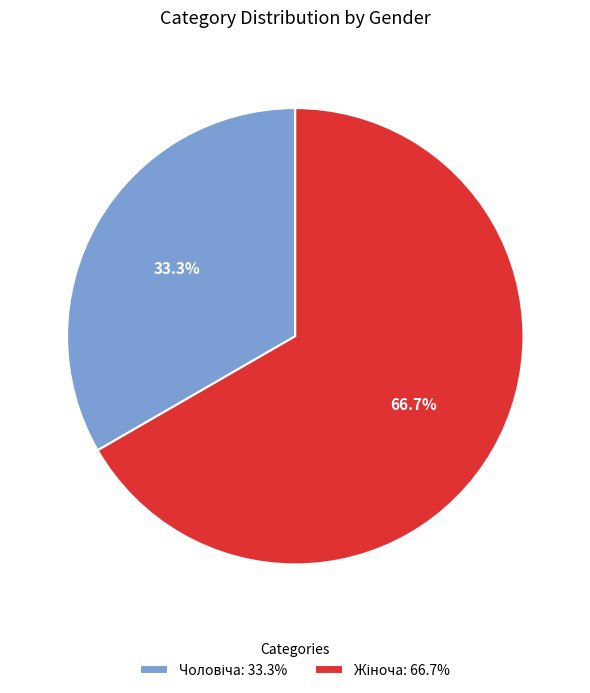

Is there any slice that represents more than half of the pie?

Yes